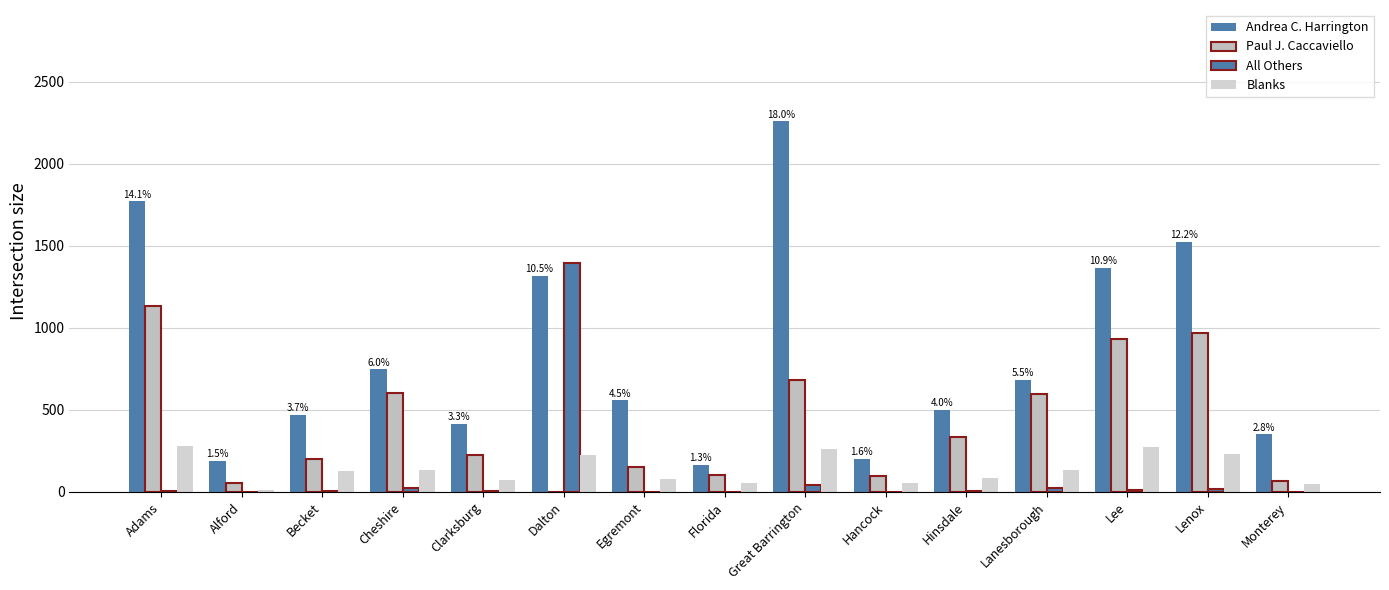

Count the number of data series in this chart.

4